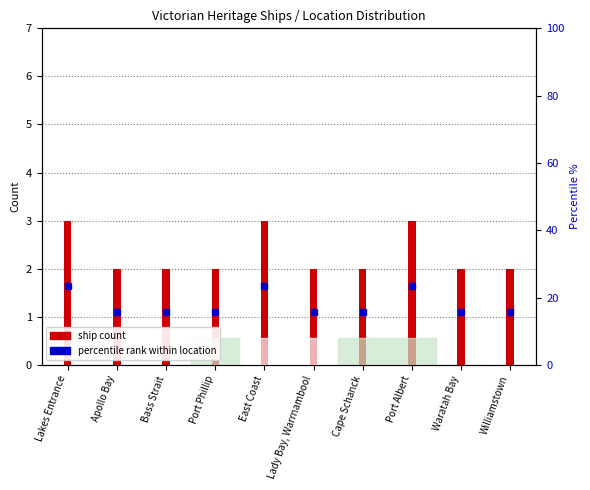

Which label corresponds to the smallest value in the chart?

Apollo Bay